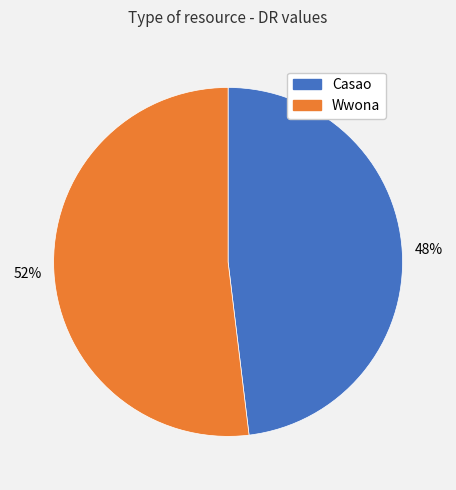

The Casao slice represents 41% of the pie. True or false?

False